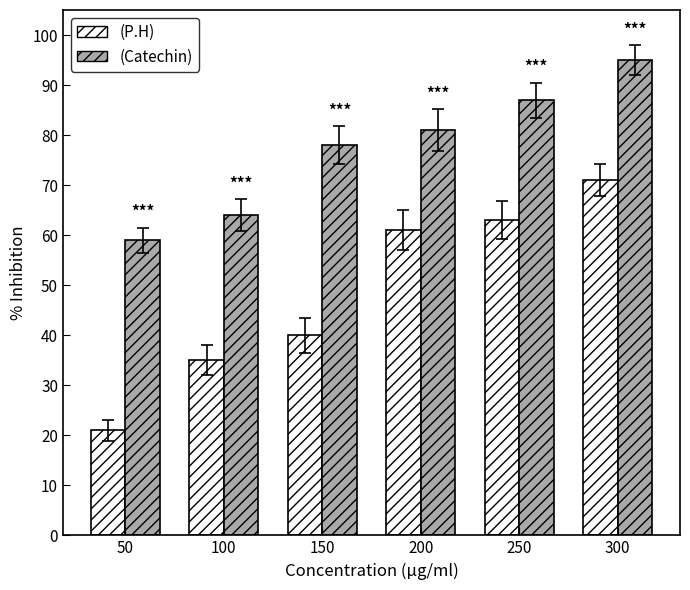

How many bars are there in total?

12